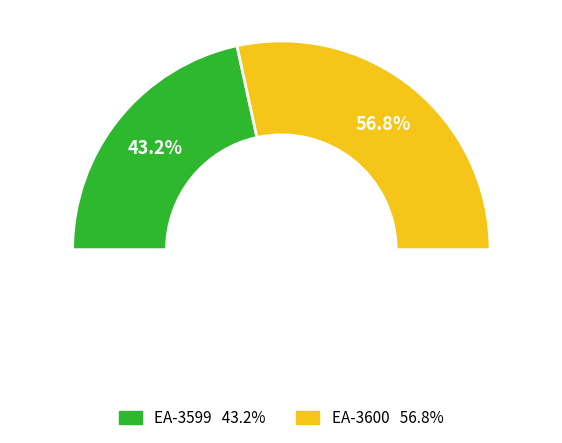

Which slice is the smallest?

EA-3599